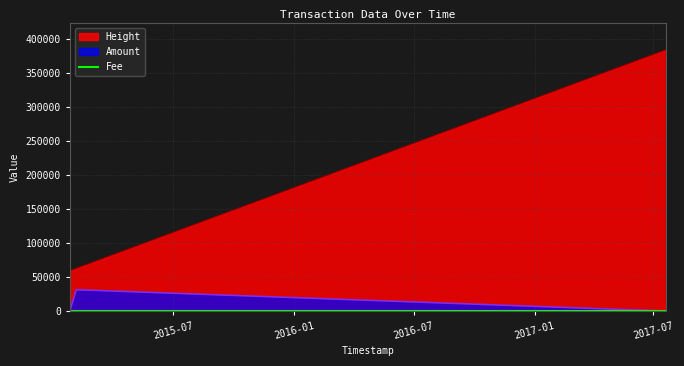

Which series has the largest range (max minus min)?

Height